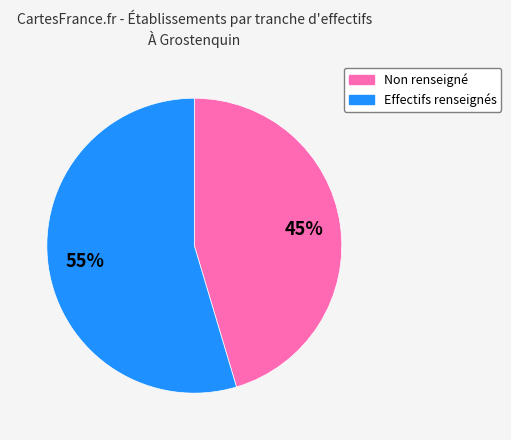

Is there a majority slice in this chart?

Yes